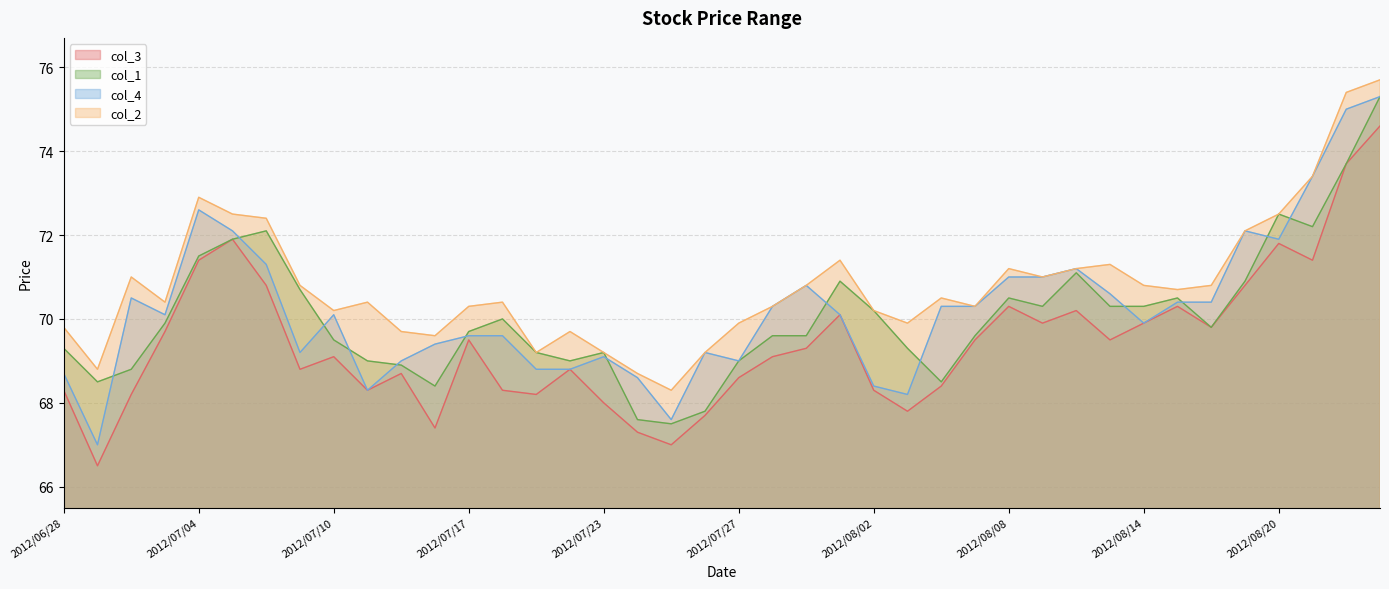

What is the sum of the col_2 values at 2012/08/01 and 2012/07/06?

143.8